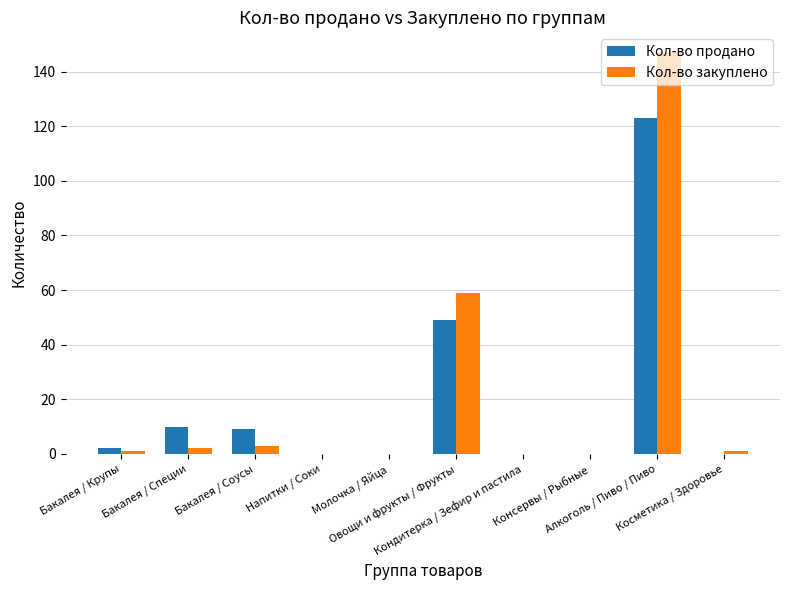

True or false: Кол-во продано has a value of -47 at Косметика / Здоровье.

False